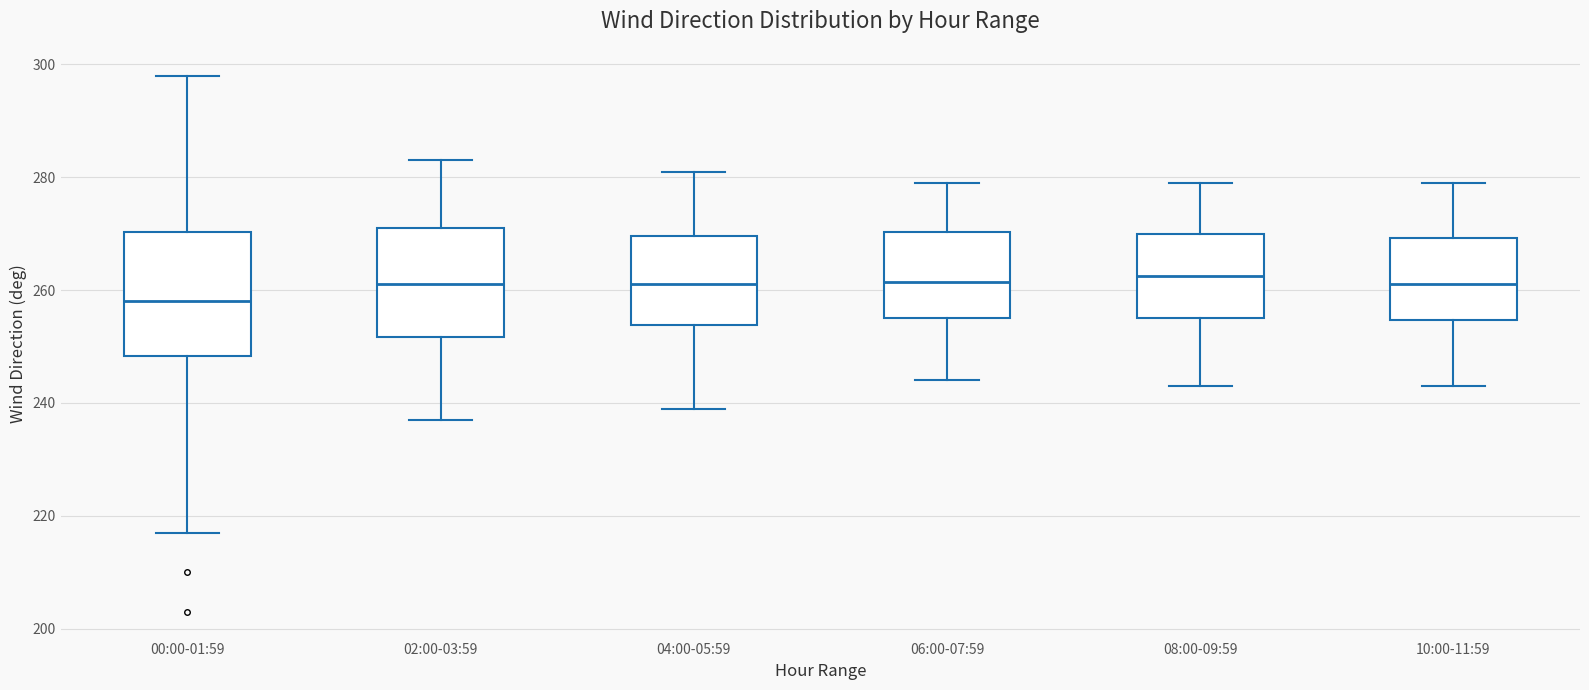

Reading left to right, read every box against the y-axis: the position of its median line, the range the box covers, and the ends of its whiskers. The values are not printed on the chart, so give them approximately, as read against the axis.

00:00-01:59: median 258, box 248 to 270, whiskers 218 to 298
02:00-03:59: median 262, box 252 to 272, whiskers 238 to 284
04:00-05:59: median 262, box 254 to 270, whiskers 240 to 282
06:00-07:59: median 262, box 256 to 270, whiskers 244 to 280
08:00-09:59: median 262, box 256 to 270, whiskers 244 to 280
10:00-11:59: median 262, box 254 to 270, whiskers 244 to 280